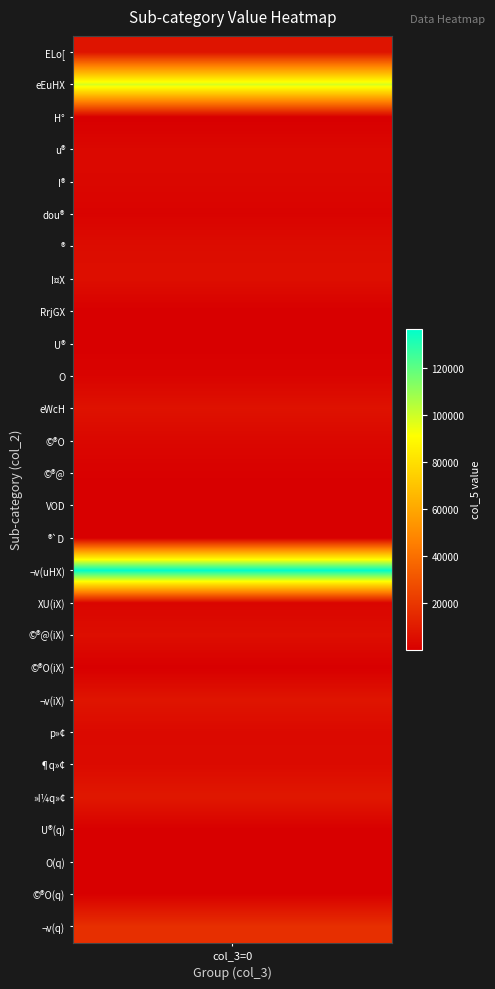

Rank the categories by value from lowest to highest.

24, 2, 14, 8, 9, 19, 15, 25, 26, 13, 5, 10, 17, 4, 12, 3, 21, 22, 6, 18, 7, 11, values, 20, 23, 27, 1, 16